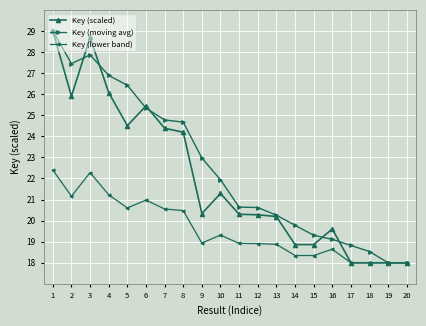

The value of Key (scaled) at 13 is 20.2. True or false?

True